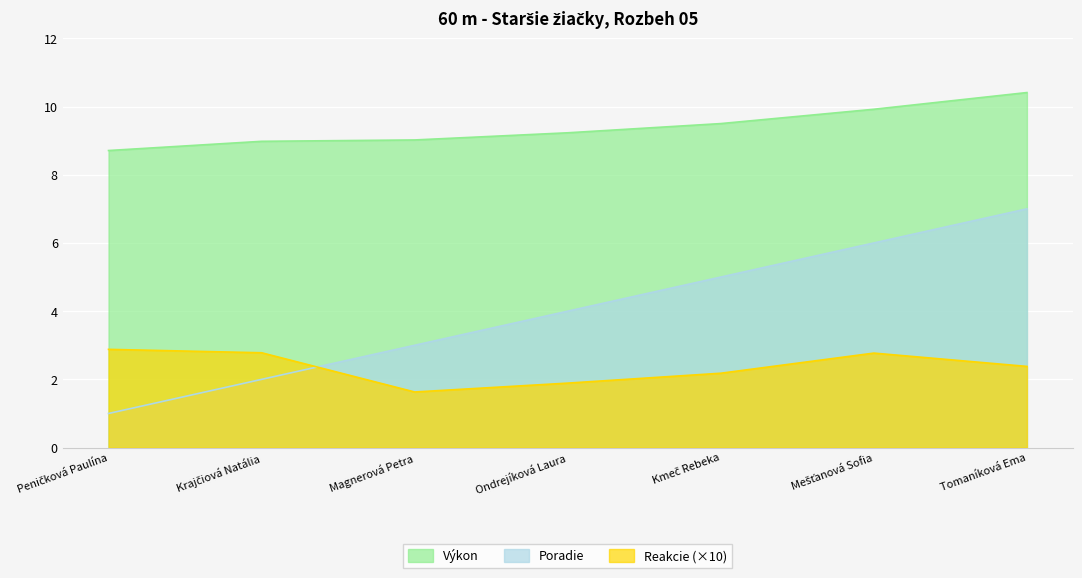

Which category has the highest value across all series?

Tomaníková Ema